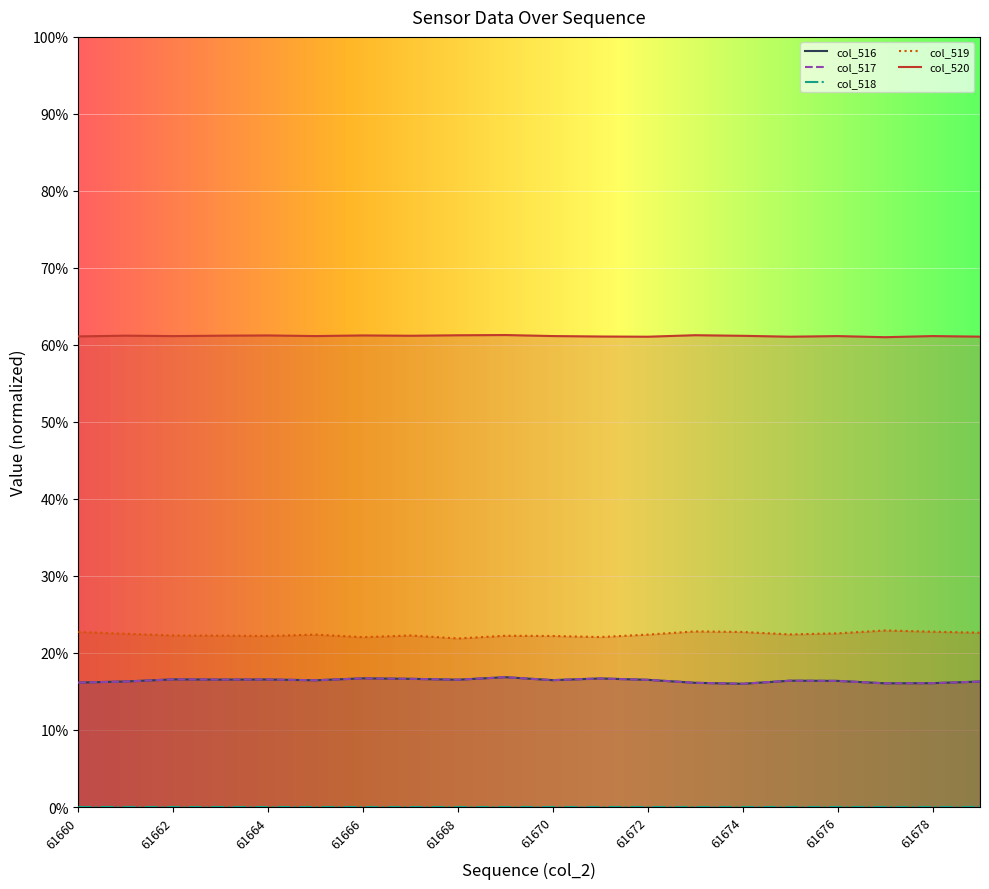

At how many categories does at least one series exceed 35382?

20